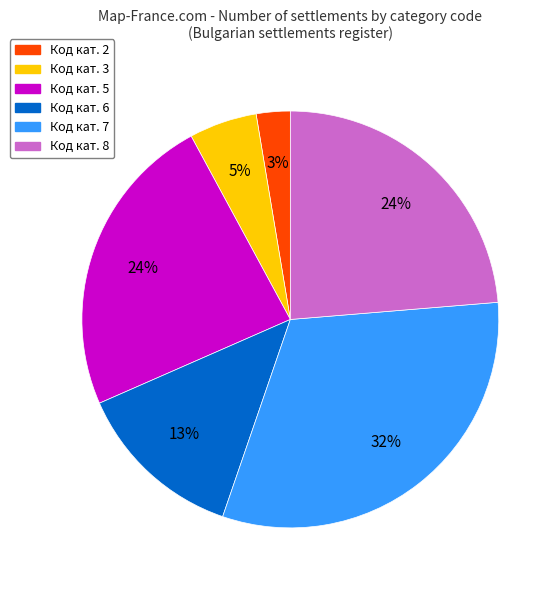

Is there a majority slice in this chart?

No